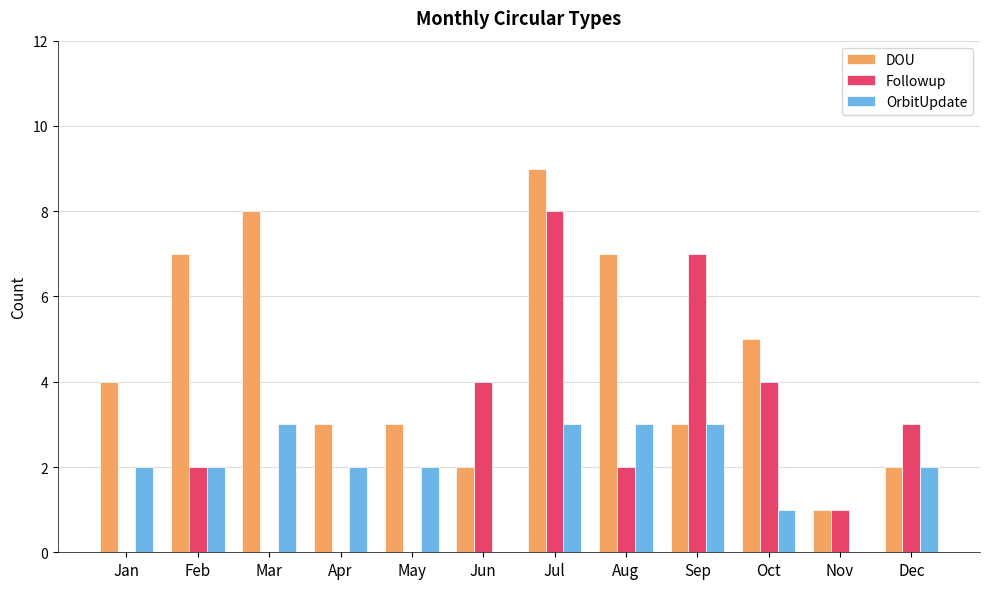

What are all the series names shown in the legend?

DOU, Followup, OrbitUpdate